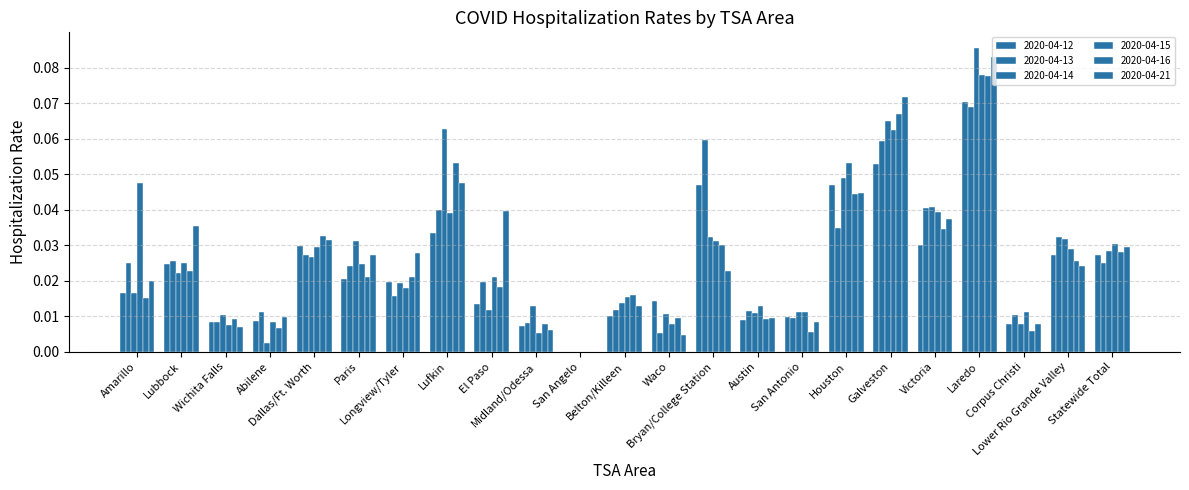

Which series has the largest total across all categories?

2020-04-21